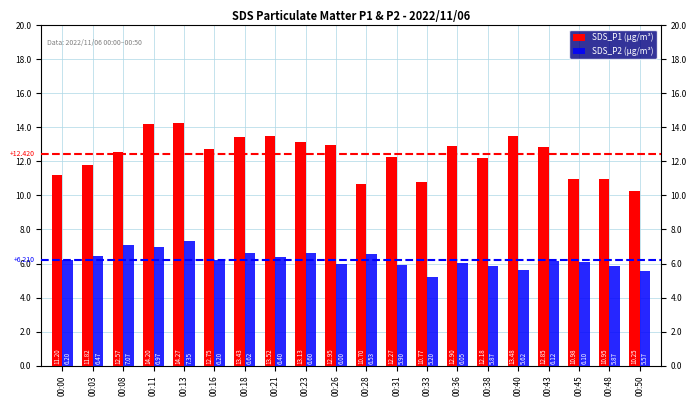

At which category is the sum across all series the highest?

00:13